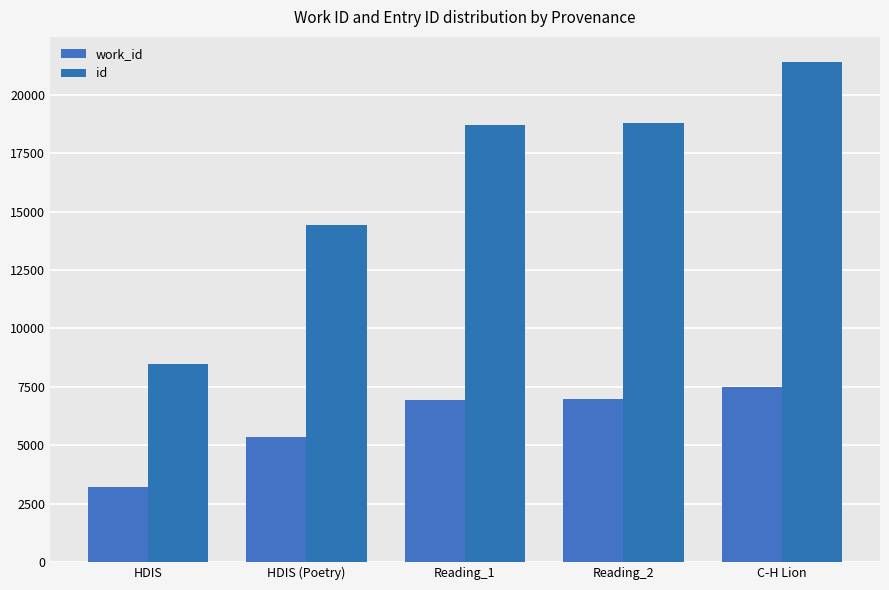

What is the sum of all work_id values?

30013